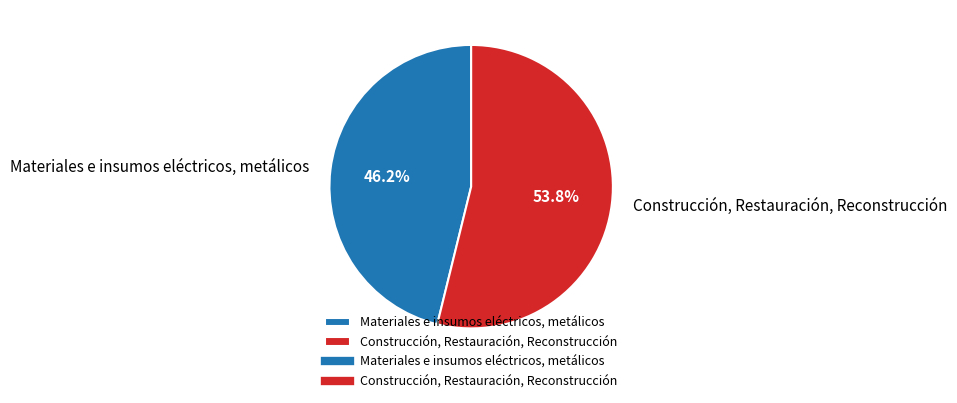

Which category has the smallest portion of the pie?

Materiales e insumos eléctricos, metálicos